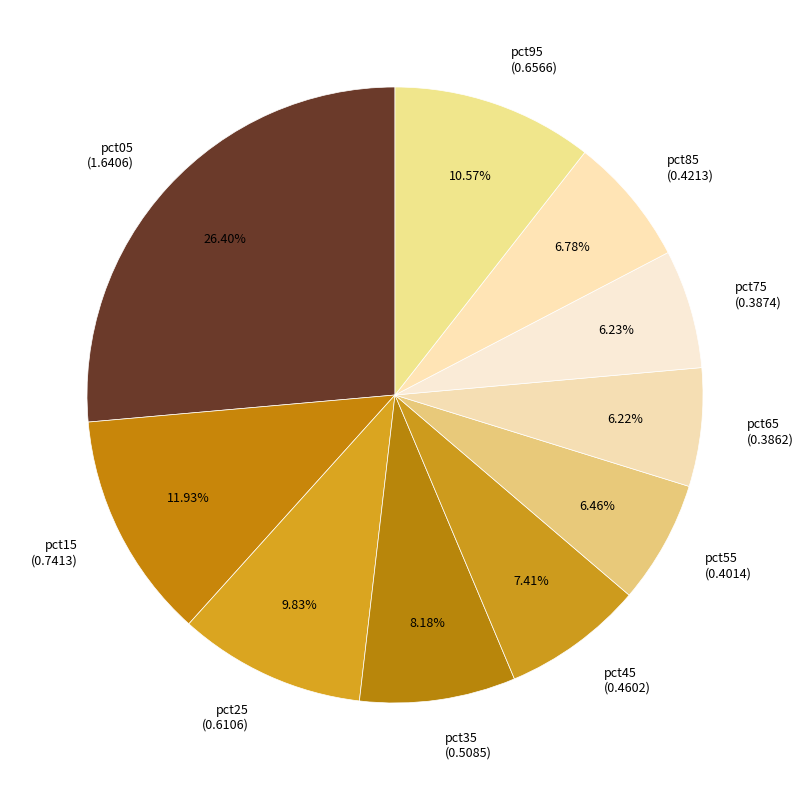

What is the total percentage of pct35 and pct55?

14.6%